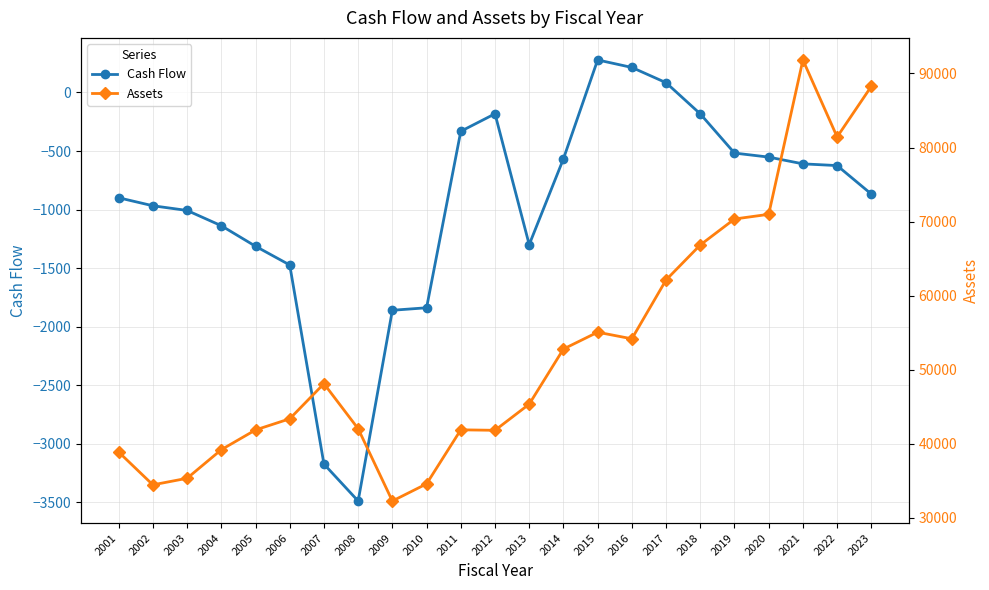

What is the difference between the maximum and second lowest values in the Cash Flow series?

3450.6